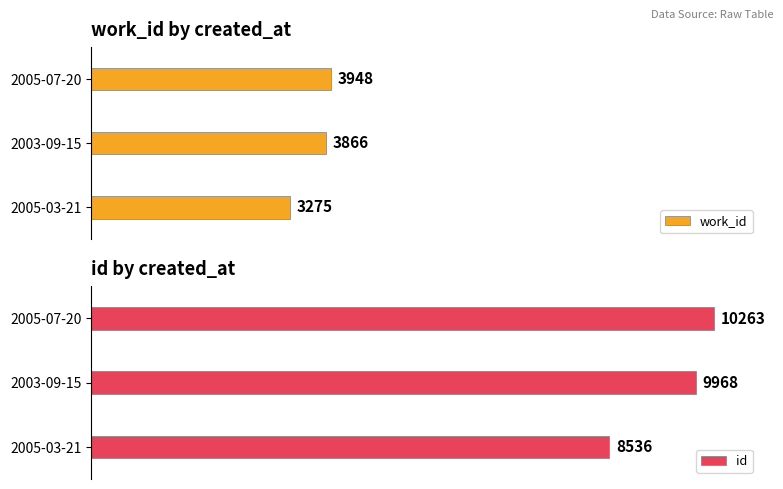

How many bars are there in each group?

2